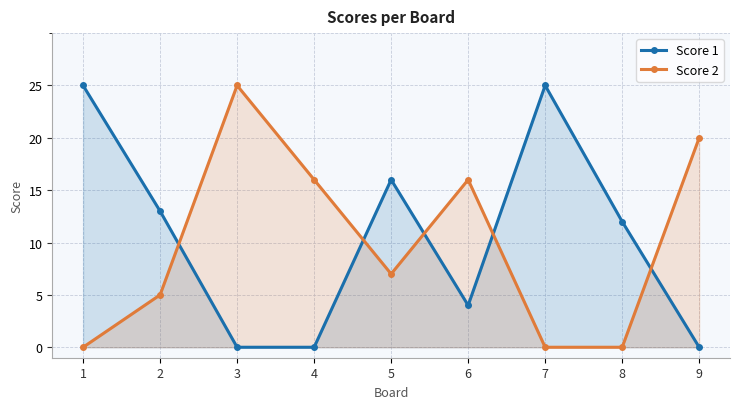

Which has a higher value, 1 or 9?

1